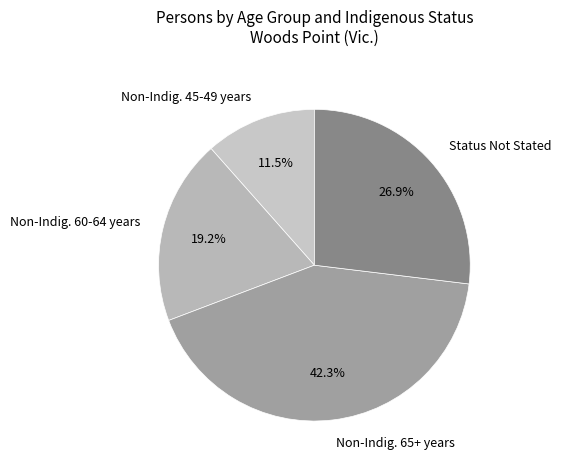

What percentage is NOT represented by Non-Indig. 45-49 years?

88.5%